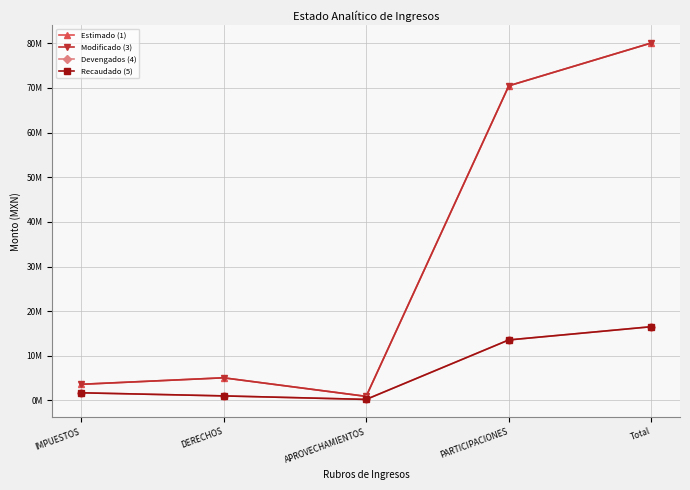

What is the difference between the maximum and minimum values in the Modificado (3) series?

79177257.8